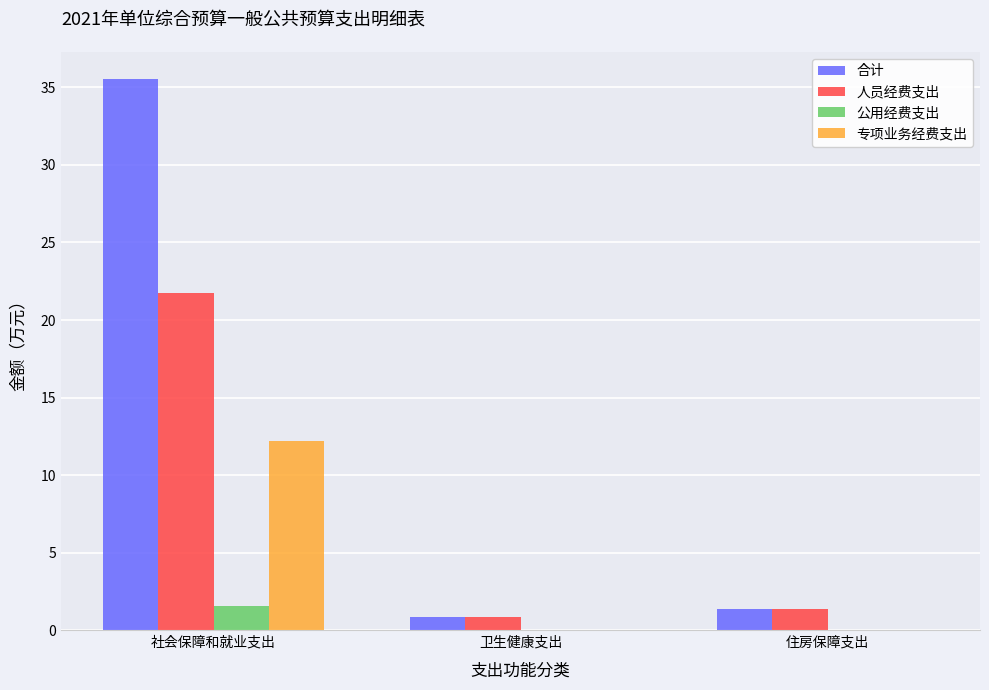

True or false: 合计 has a value of 1.4 at 住房保障支出.

True